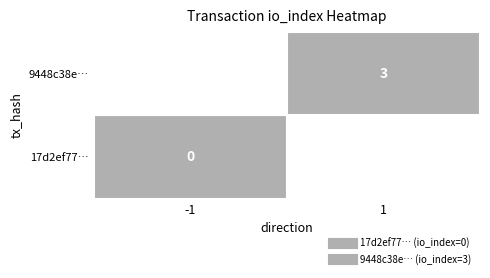

List the series in order of their overall mean, highest first.

9448c38e866ff1a99160571cbaddec9fed24c16, 17d2ef779e30be662f94c3b90d54b3d4ca84732